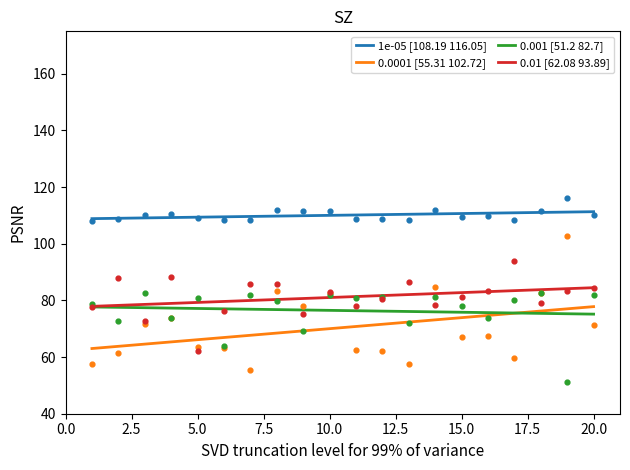

Which series contains the highest Y value?

1e-05 [108.19 116.05]